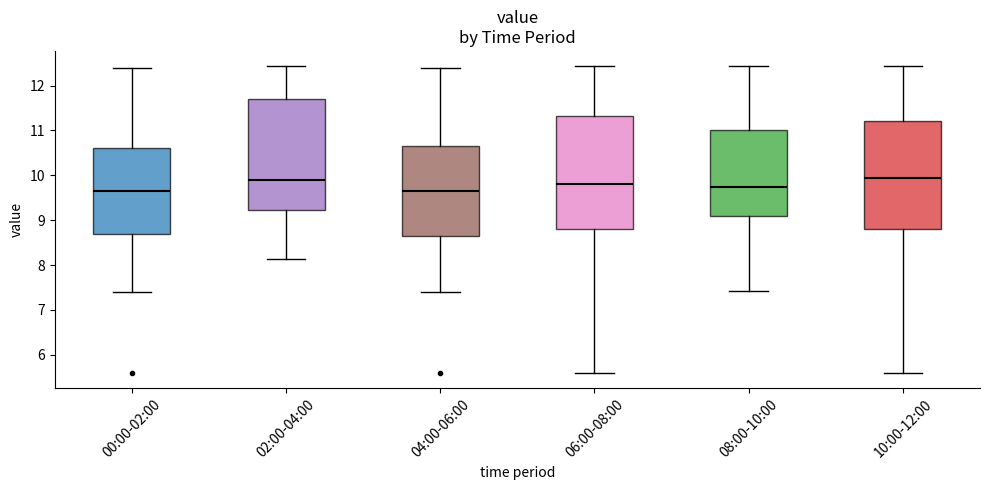

Reading left to right, transcribe this box plot: for each box, give where its median line is, the range the box spans, and where its two whiskers end, as read against the y-axis. The values are not printed on the chart, so give them approximately, as read against the axis.

00:00-02:00: median 9.7, box 8.7 to 10.6, whiskers 7.4 to 12.4
02:00-04:00: median 9.9, box 9.2 to 11.7, whiskers 8.1 to 12.4
04:00-06:00: median 9.7, box 8.6 to 10.7, whiskers 7.4 to 12.4
06:00-08:00: median 9.8, box 8.8 to 11.3, whiskers 5.6 to 12.4
08:00-10:00: median 9.7, box 9.1 to 11.0, whiskers 7.4 to 12.4
10:00-12:00: median 9.9, box 8.8 to 11.2, whiskers 5.6 to 12.4